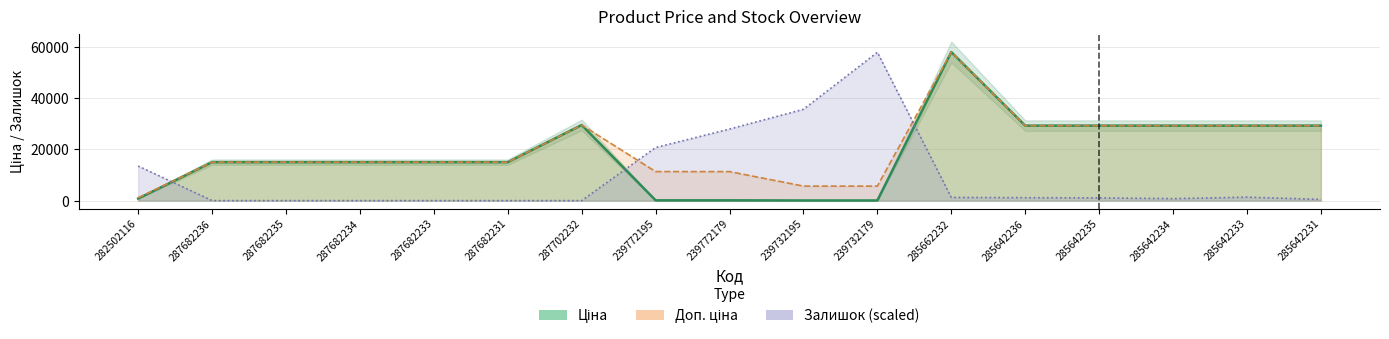

What position from the right is 239772195?

10